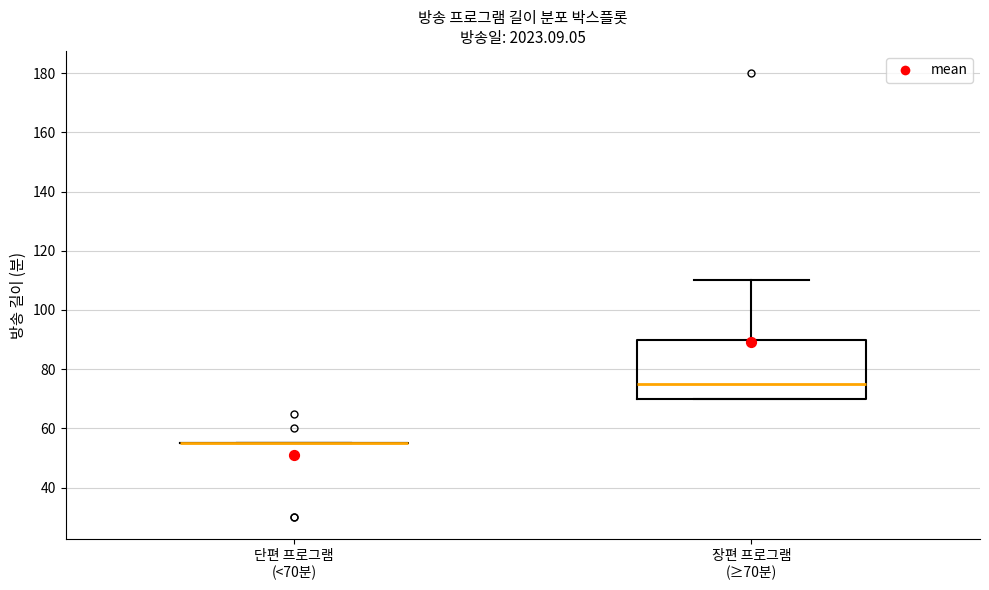

Where does the median line of the box for 장편 프로그램 (≥70분) sit on the y-axis? The values are not printed on the chart, so give them approximately, as read against the axis.

76